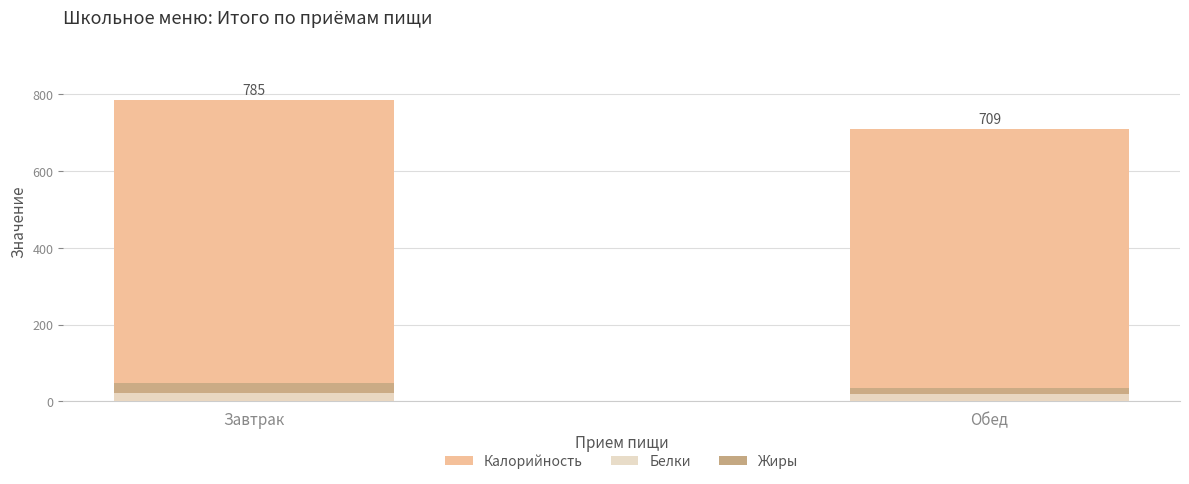

The value of Жиры at Завтрак is 26. True or false?

True